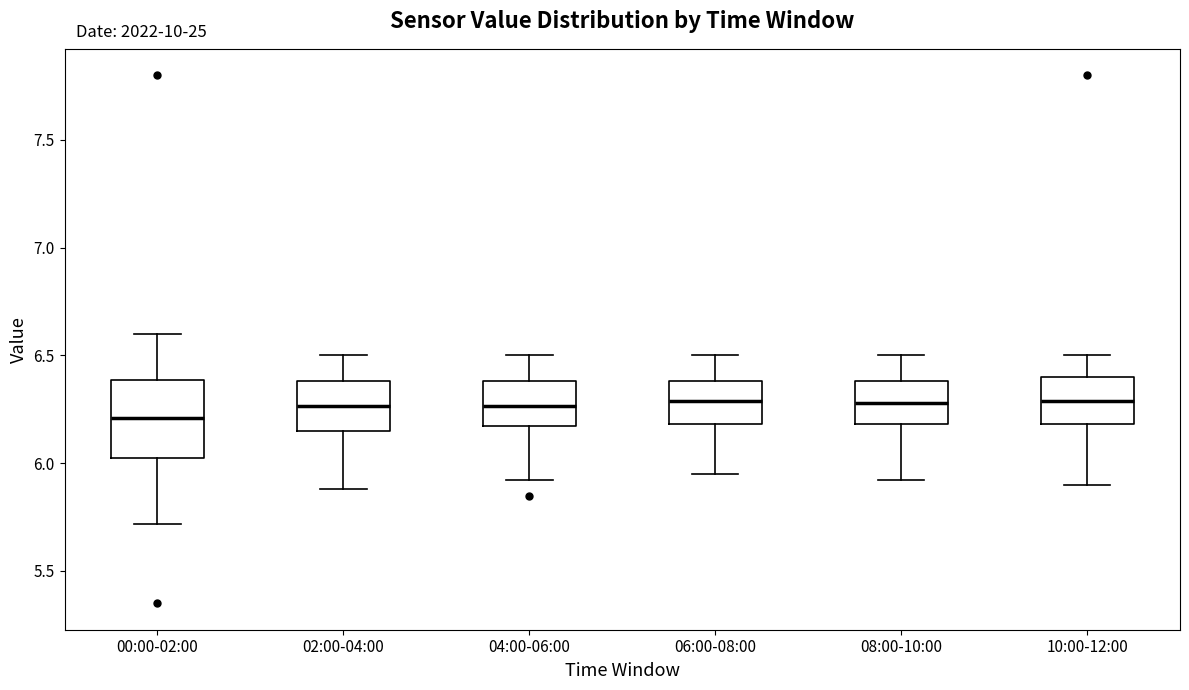

Comparing the boxes themselves (not the whiskers), which one is the tallest?

00:00-02:00